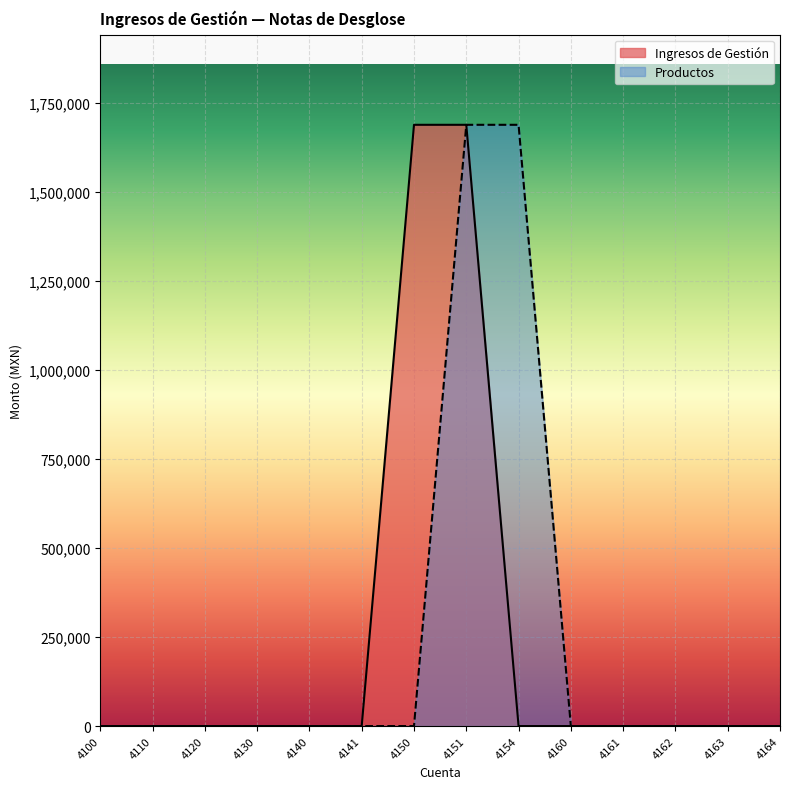

Which has a higher value, 4154 or 4160?

4154